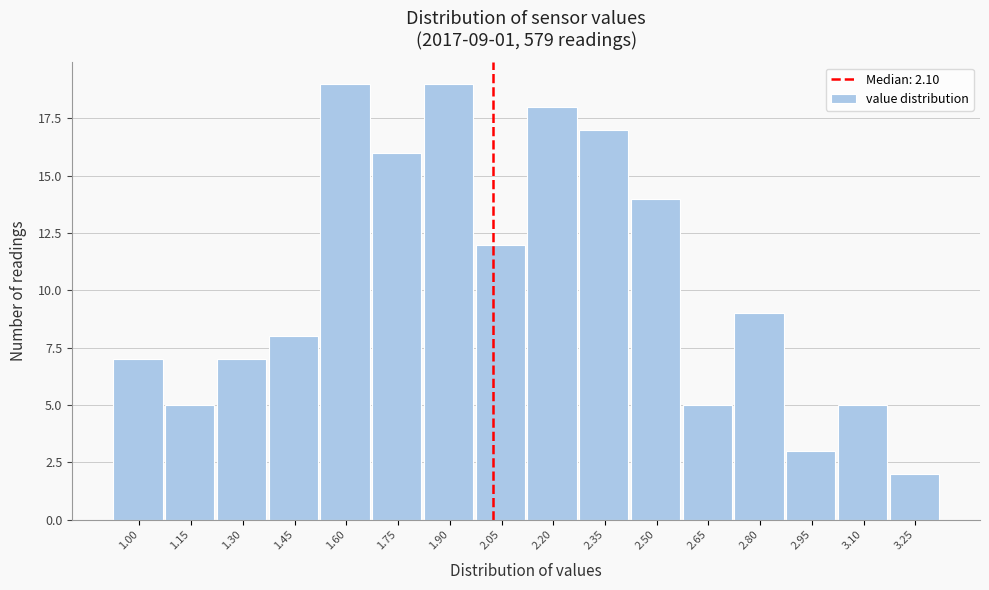

Reading left to right, transcribe all the data shown in this chart.

1.00=7	1.15=5	1.30=7	1.45=8	1.60=19	1.75=16	1.90=19	2.05=12	2.20=18	2.35=17	2.50=14	2.65=5	2.80=9	2.95=3	3.10=5	3.25=2